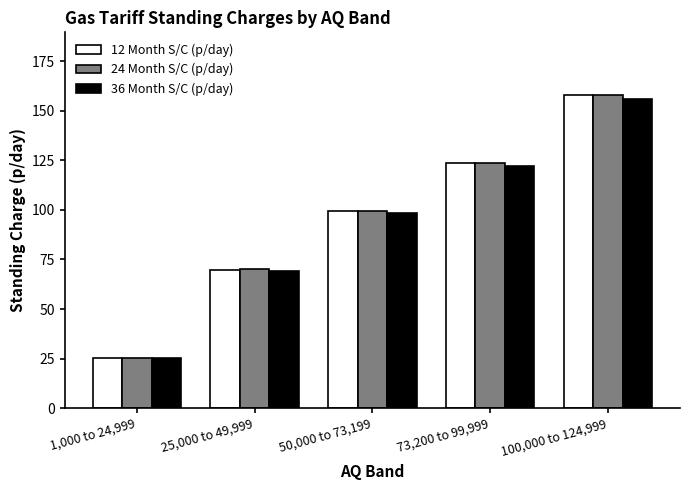

Reading left to right, extract all data points from this chart.

12 Month S/C (p/day): 1,000 to 24,999=25.3	25,000 to 49,999=69.9	50,000 to 73,199=99.4	73,200 to 99,999=123.6	100,000 to 124,999=157.9
24 Month S/C (p/day): 1,000 to 24,999=25.3	25,000 to 49,999=70.0	50,000 to 73,199=99.5	73,200 to 99,999=123.7	100,000 to 124,999=158.0
36 Month S/C (p/day): 1,000 to 24,999=25.1	25,000 to 49,999=69.3	50,000 to 73,199=98.4	73,200 to 99,999=122.2	100,000 to 124,999=156.1